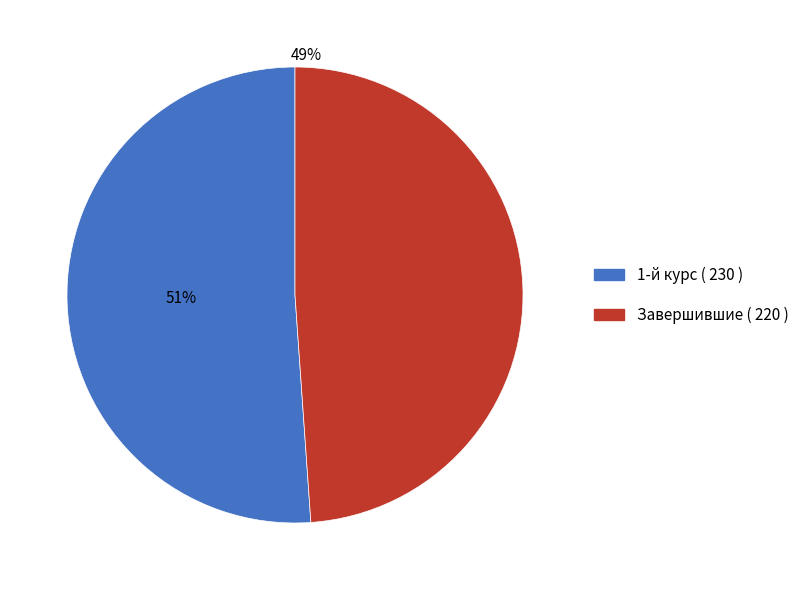

To the nearest percent, what is the average slice percentage?

50%